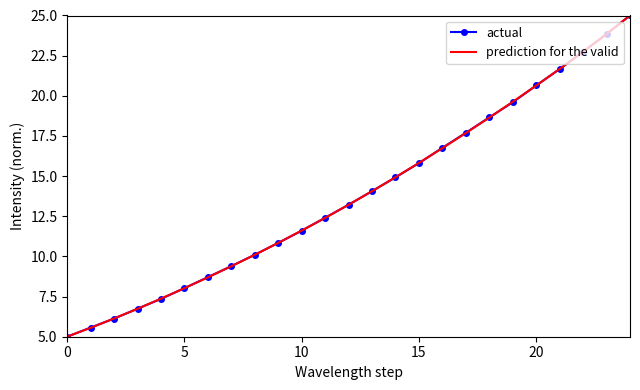

What is the maximum value shown in the chart?

25.0